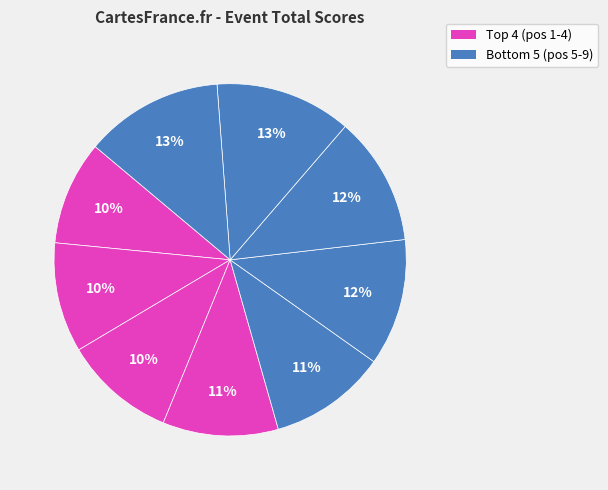

How many segments does this pie chart have?

9